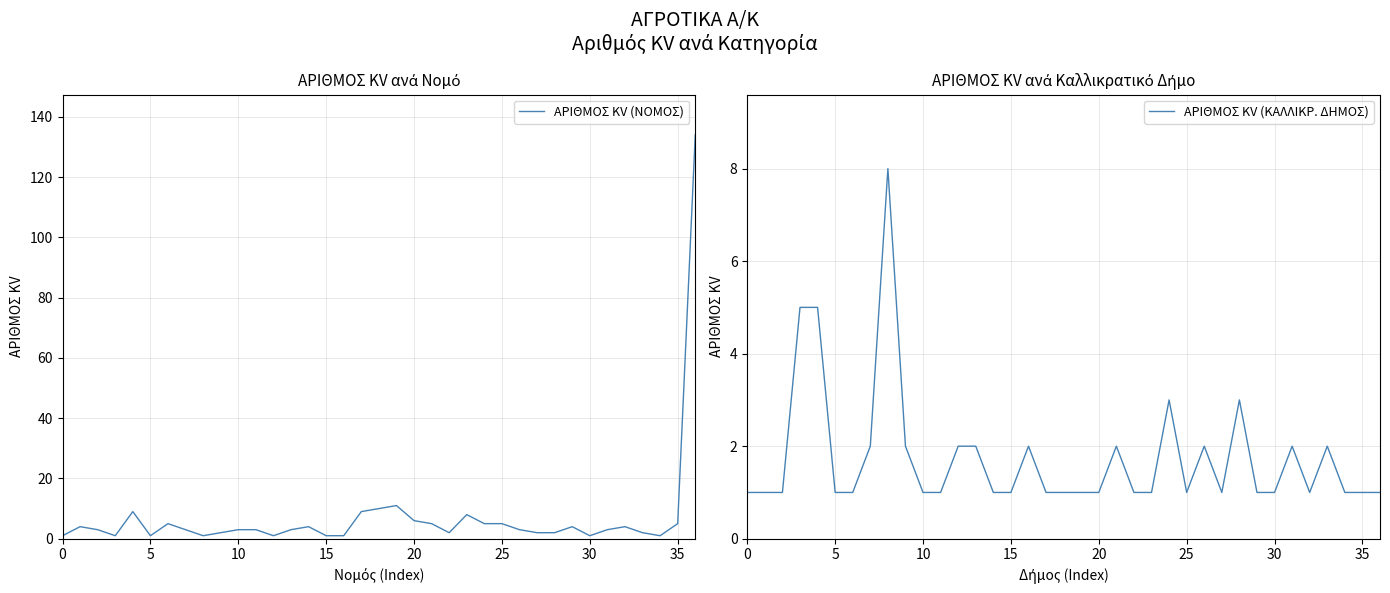

At which category does ΑΡΙΘΜΟΣ KV (ΚΑΛΛΙΚΡ. ΔΗΜΟΣ) reach its first local valley?

25